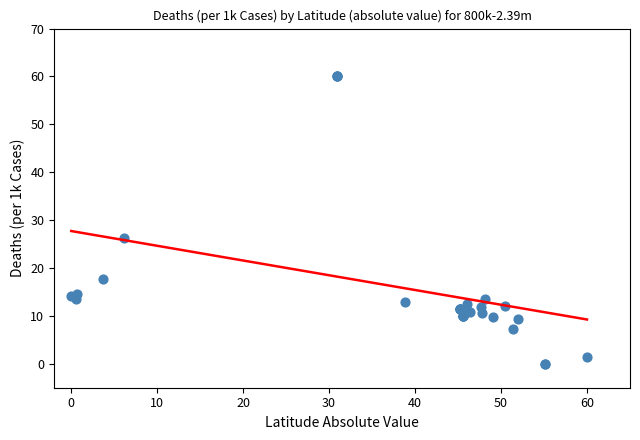

What Y value in the scatter plot is closest to 30?

26.2